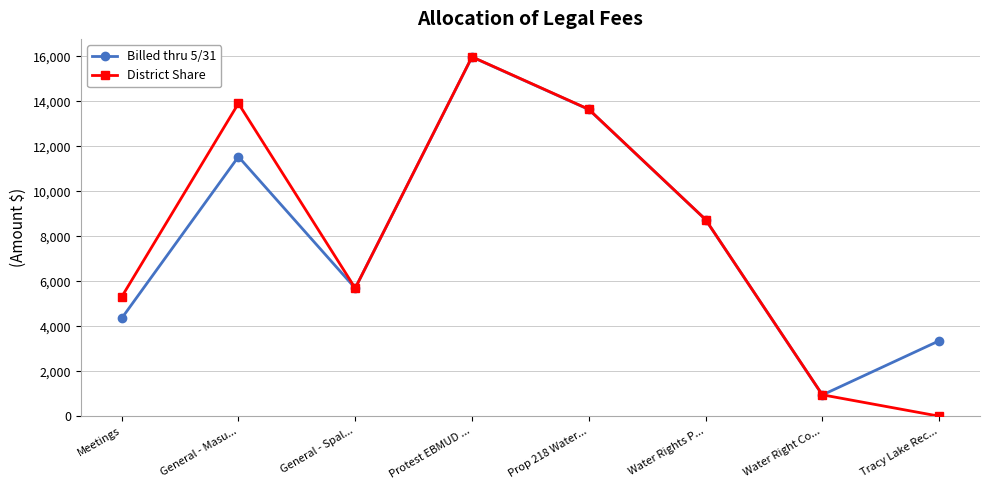

What is the spread (max minus min) of values at General - Masu...?

2368